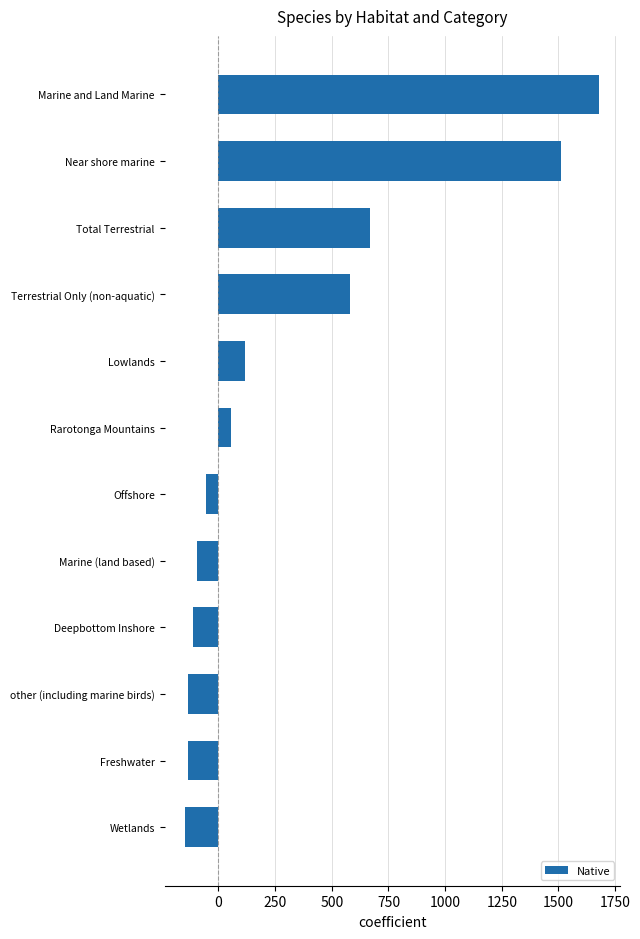

The chart shows a value of 1510.5 at Near shore marine. True or false?

True